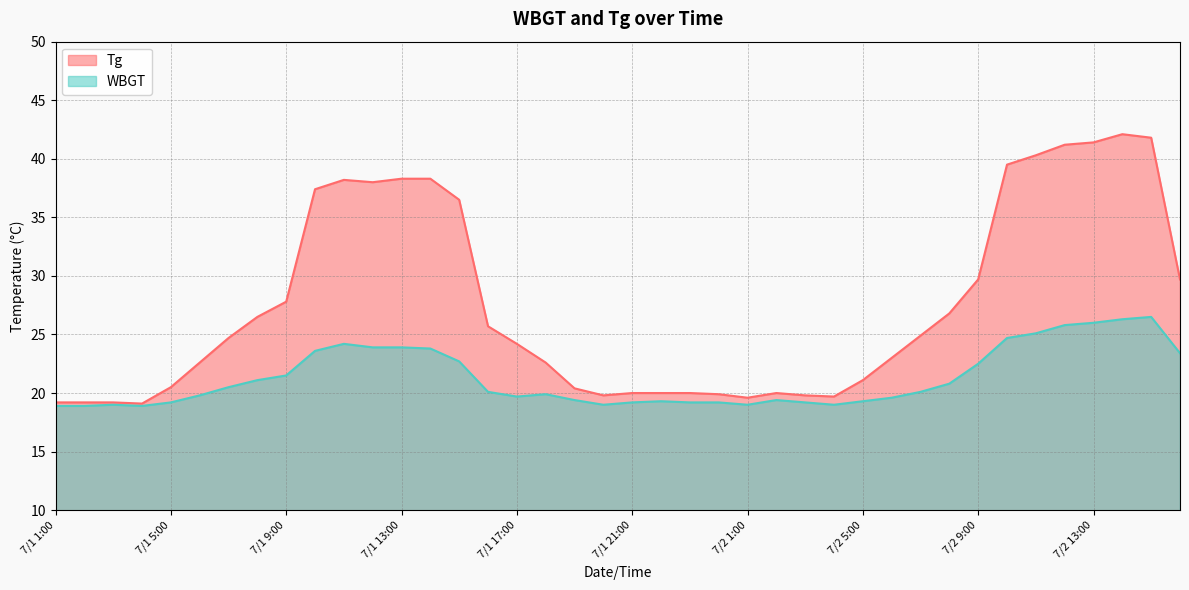

What is the label of the 9th point from the left?

7/1 9:00